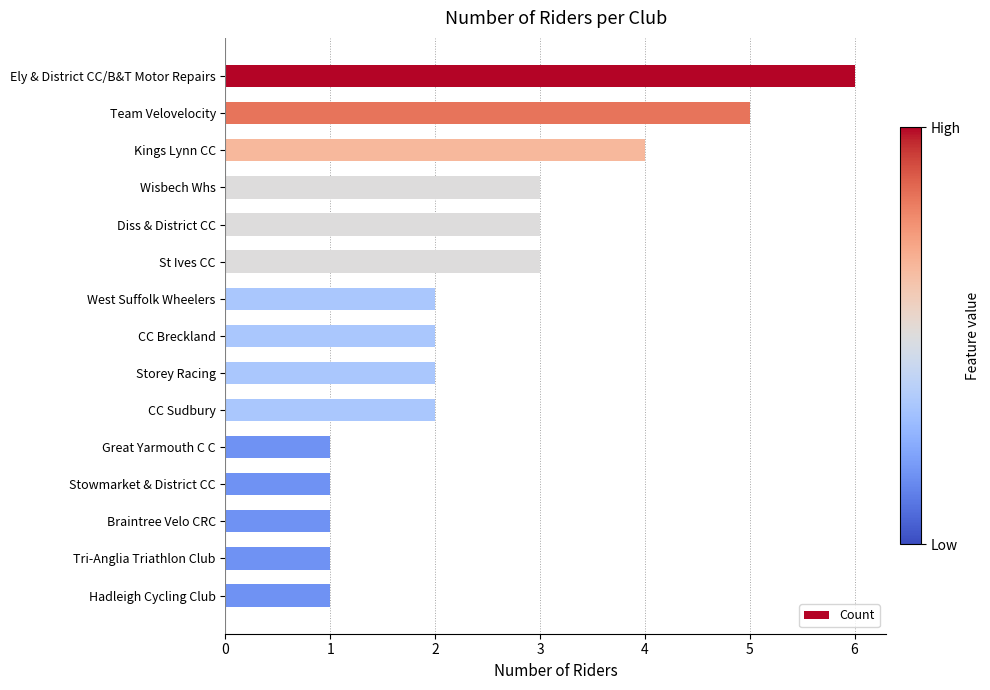

What is the label of the 5th bar from the top?

Diss & District CC